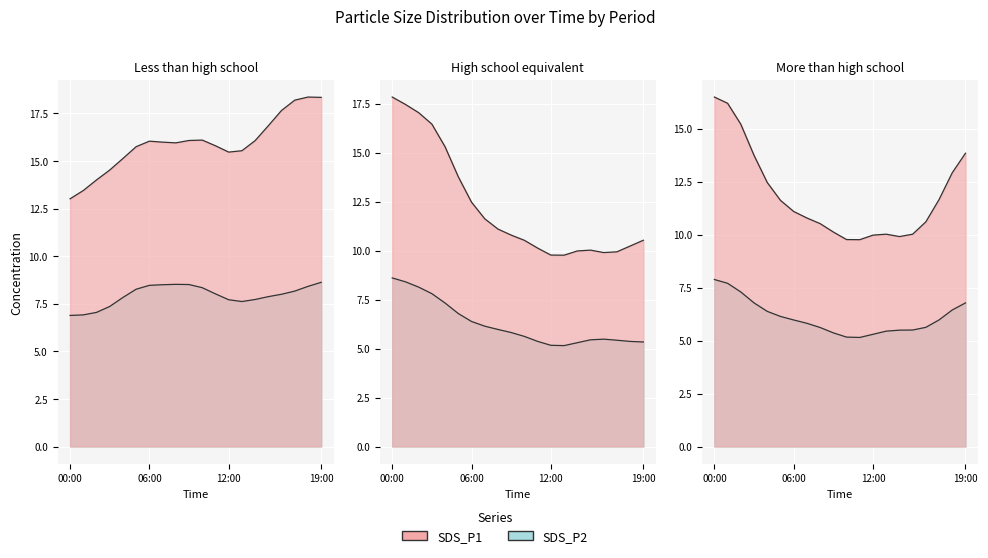

List the series in order of their overall mean, lowest first.

SDS_P2, SDS_P1